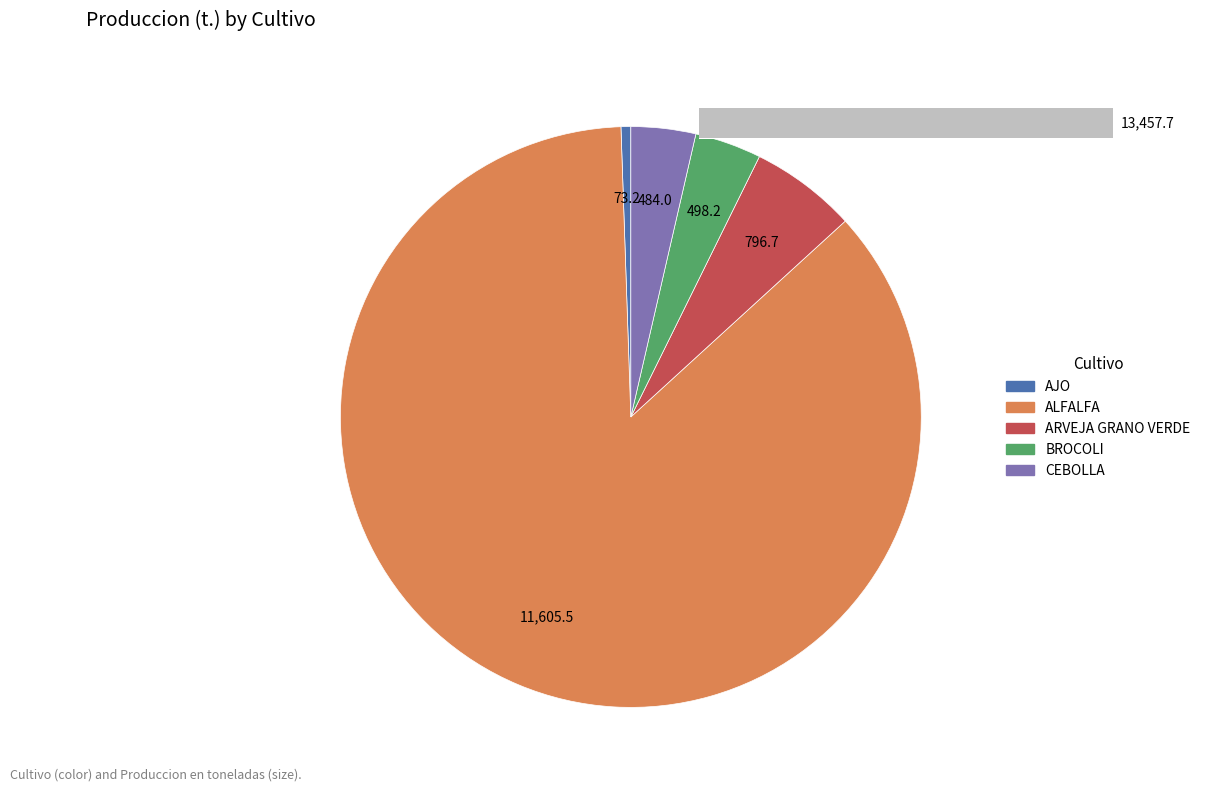

Do AJO and ALFALFA together represent more than half of the pie?

Yes